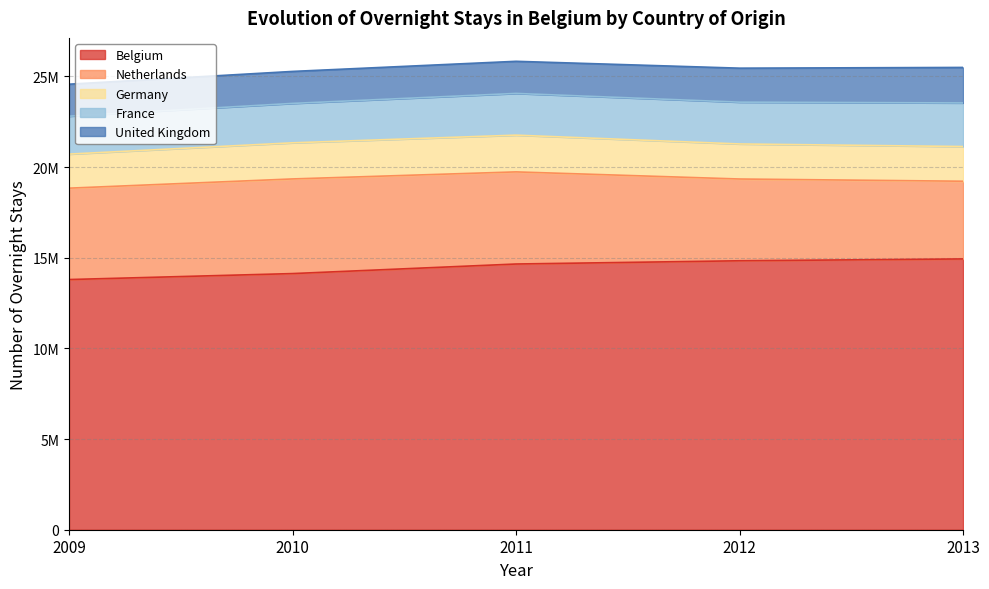

Is it true that United Kingdom equals 2892086 at 2012?

False